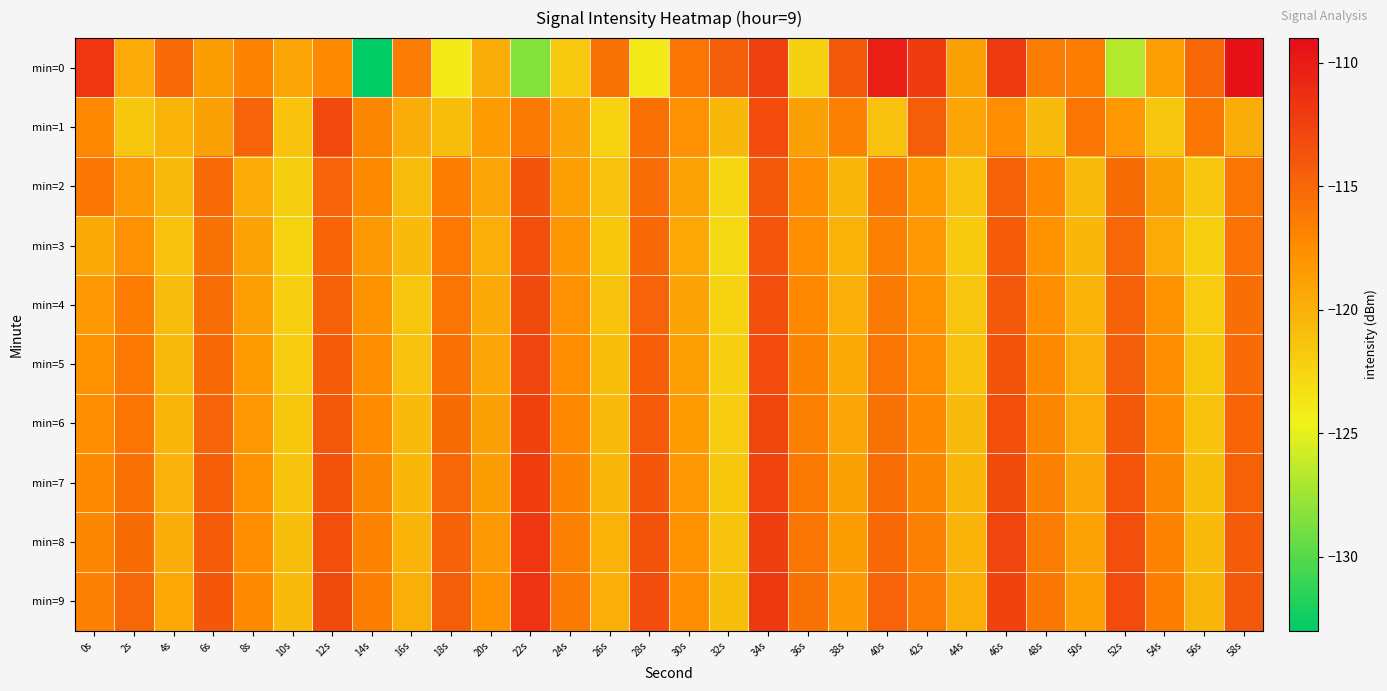

Between 38s and 6s, which is larger?

38s